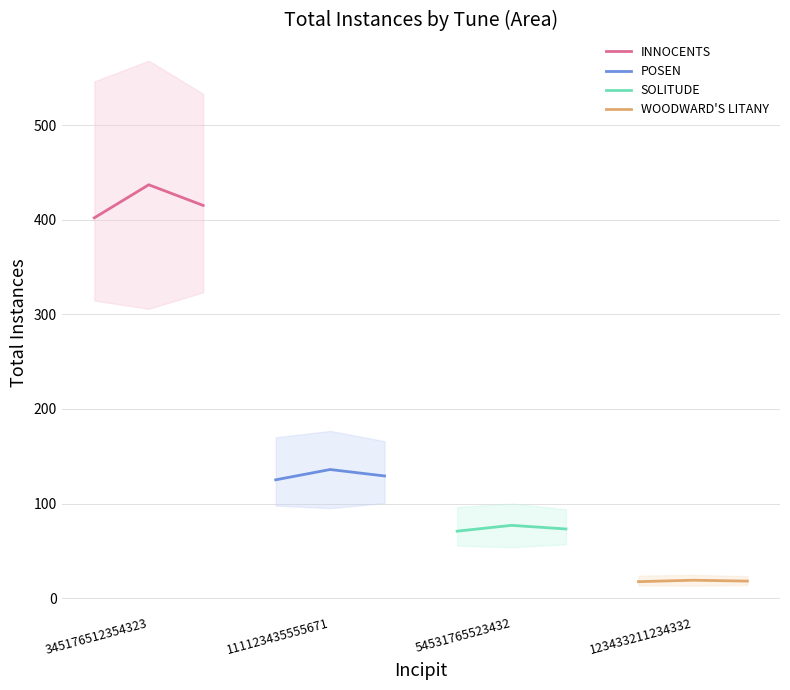

Count the number of data series in this chart.

4